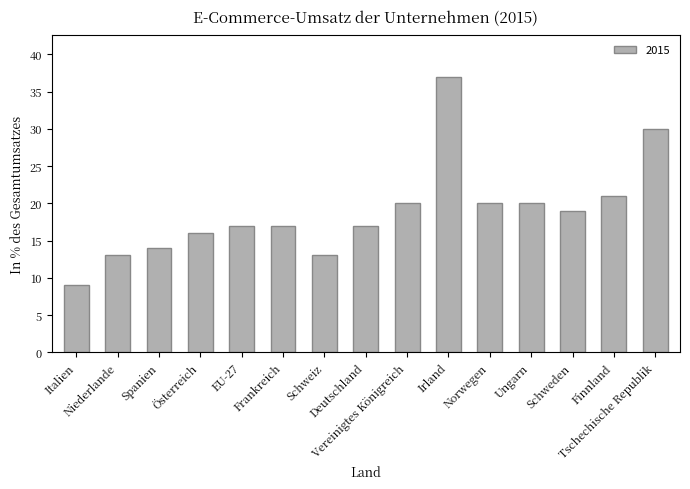

What value does the data have at Frankreich?

17